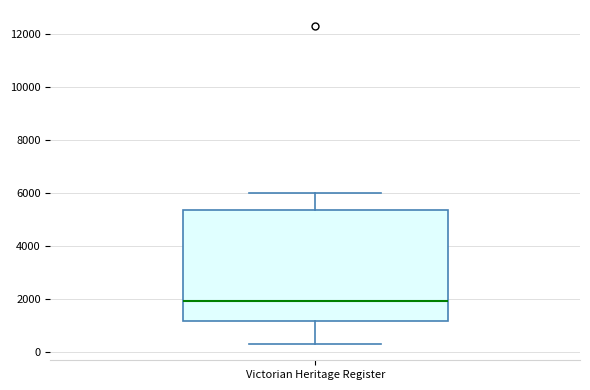

Transcribe this box plot: give where the median line is, the range the box spans, and where the two whiskers end, as read against the y-axis. The values are not printed on the chart, so give them approximately, as read against the axis.

median 2000, box 1200 to 5400, whiskers 400 to 6000